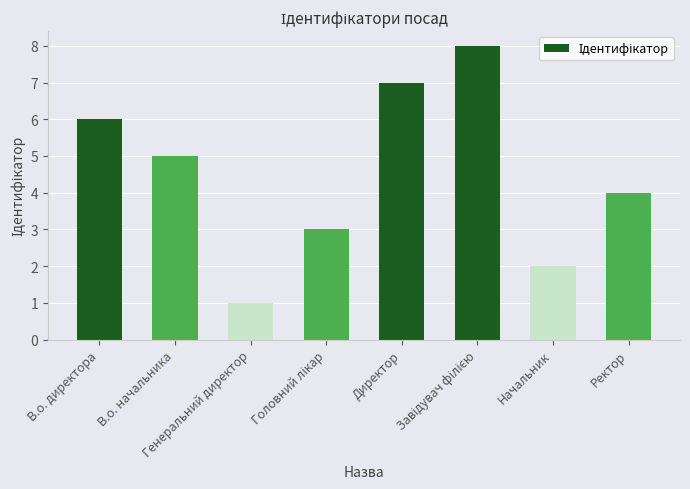

What is the difference between the maximum and minimum values?

7